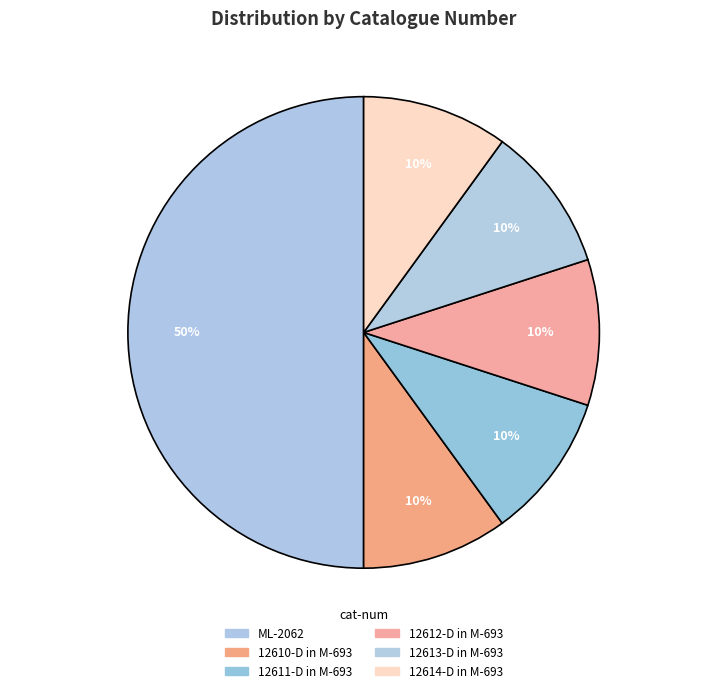

To the nearest percent, what portion does 12611-D in M-693 represent?

10%